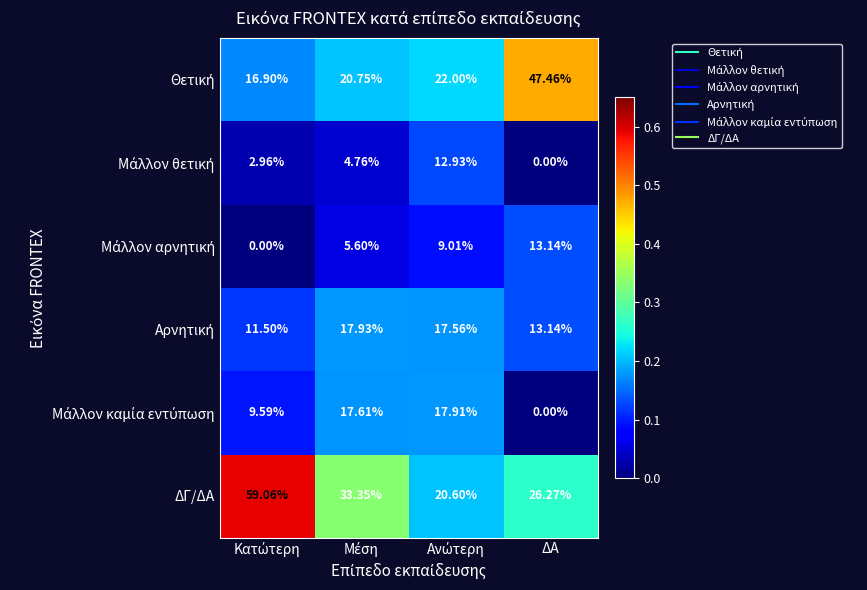

Which series has the largest total across all categories?

ΔΓ/ΔΑ